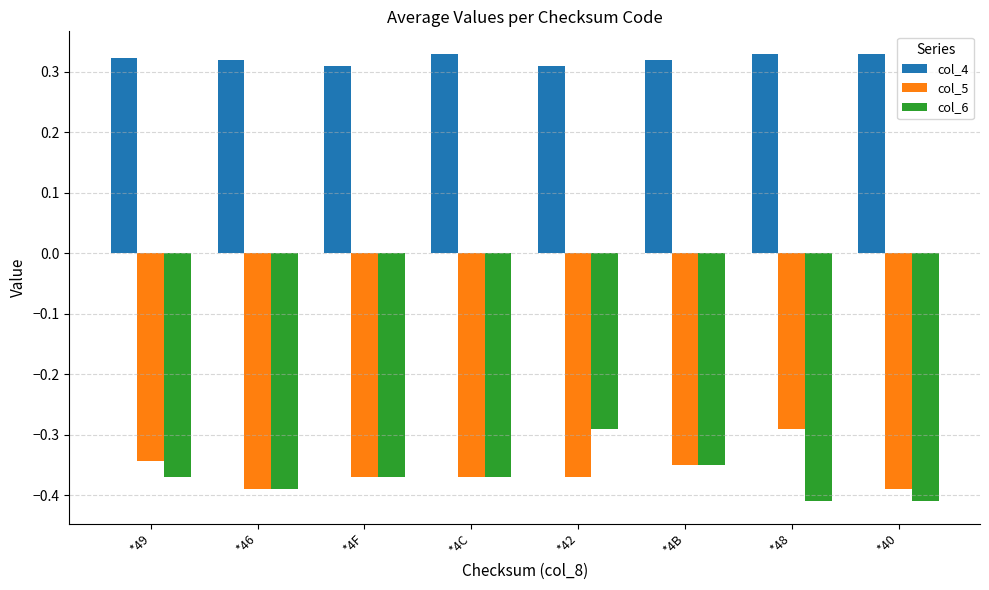

Which series changed the most between *4C and *40?

col_6